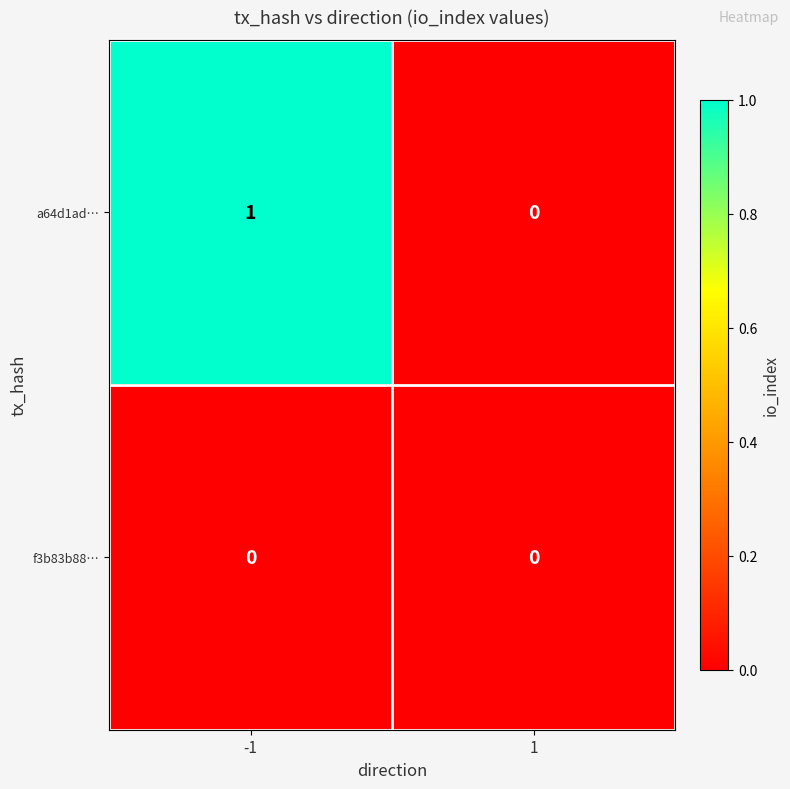

What is the greatest value displayed?

1